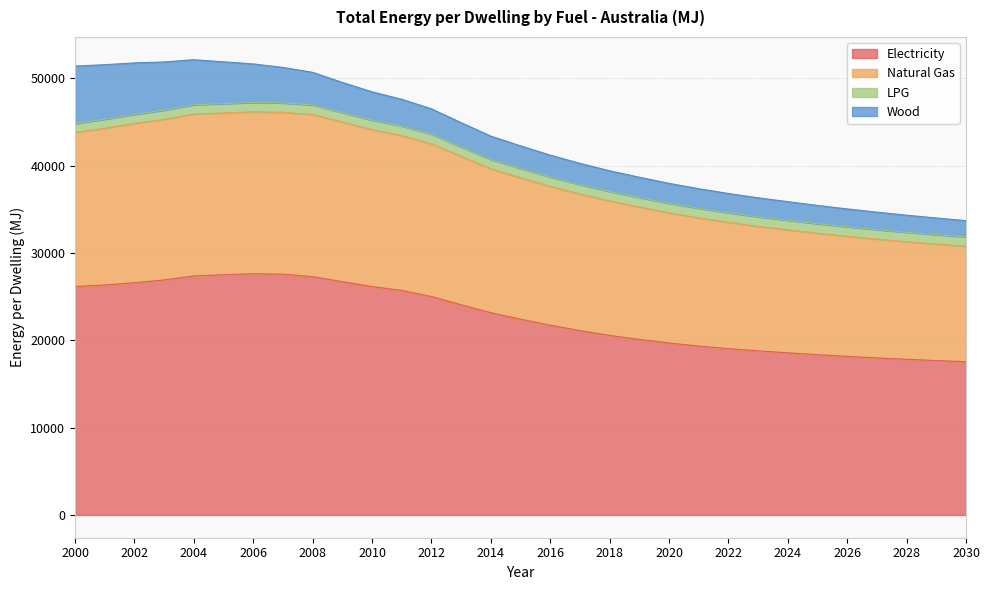

What is the lowest value of the Electricity series?

17542.0